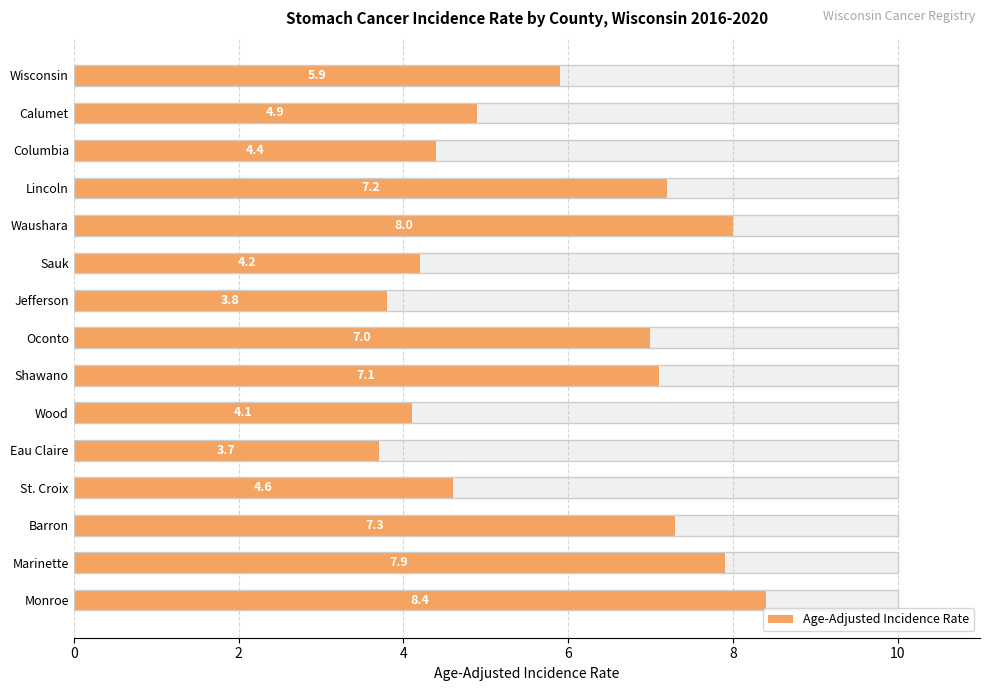

Reading left to right, extract all data points from this chart.

5.9	4.9	4.4	7.2	8.0	4.2	3.8	7.0	7.1	4.1	3.7	4.6	7.3	7.9	8.4